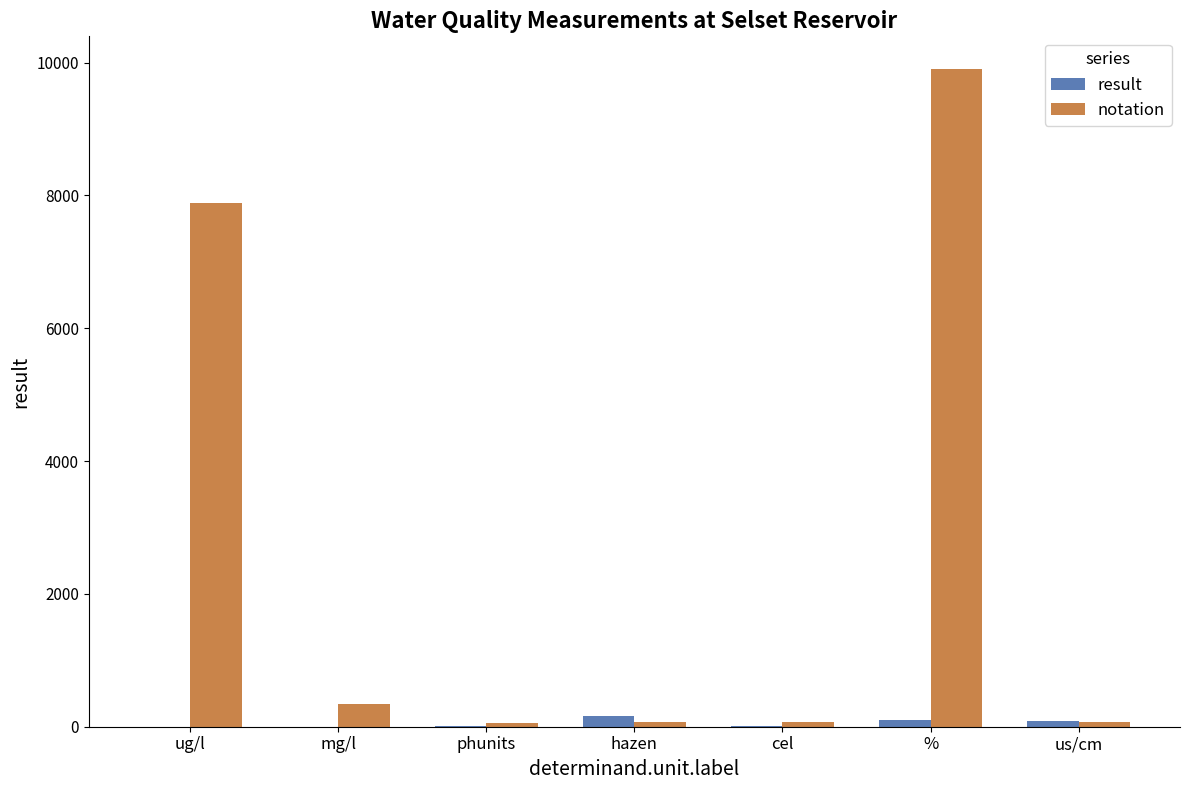

What is the greatest value displayed?

9901.0